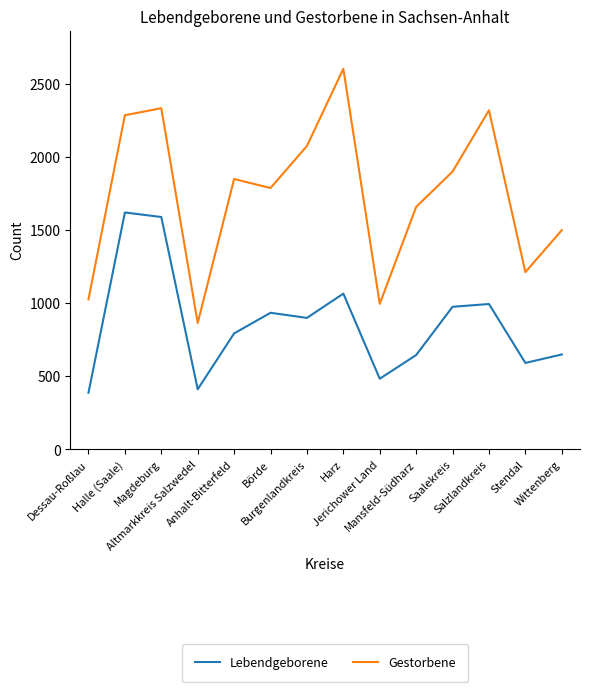

At Burgenlandkreis, list the series in order from smallest to largest.

Lebendgeborene, Gestorbene